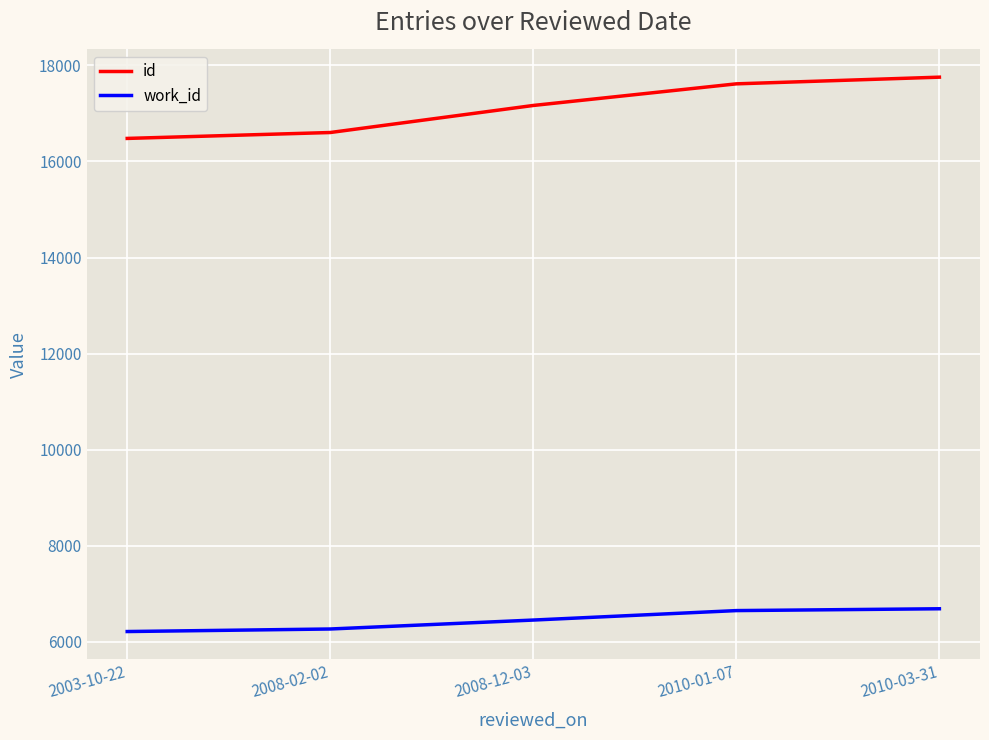

True or false: id and work_id cross at least once.

False